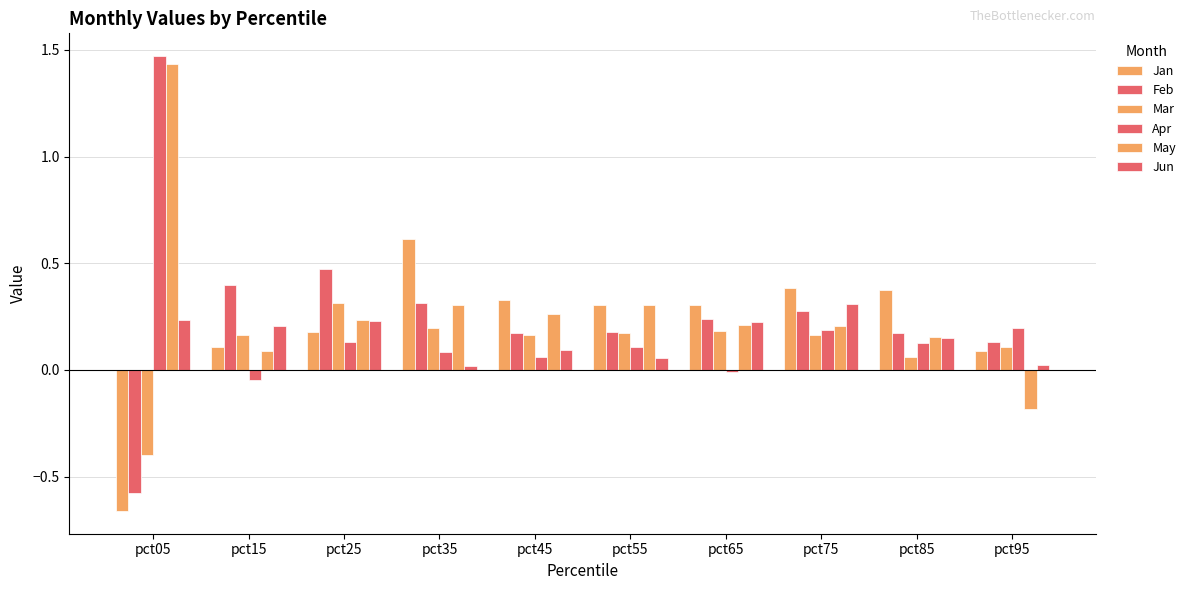

What is the maximum value shown in the chart?

1.5